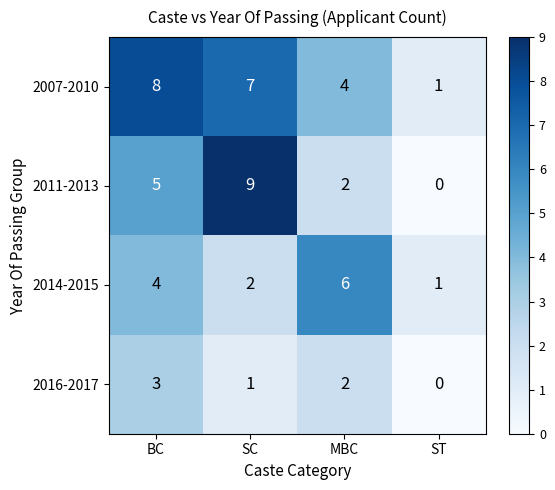

At which category does the chart reach its minimum across all series?

ST